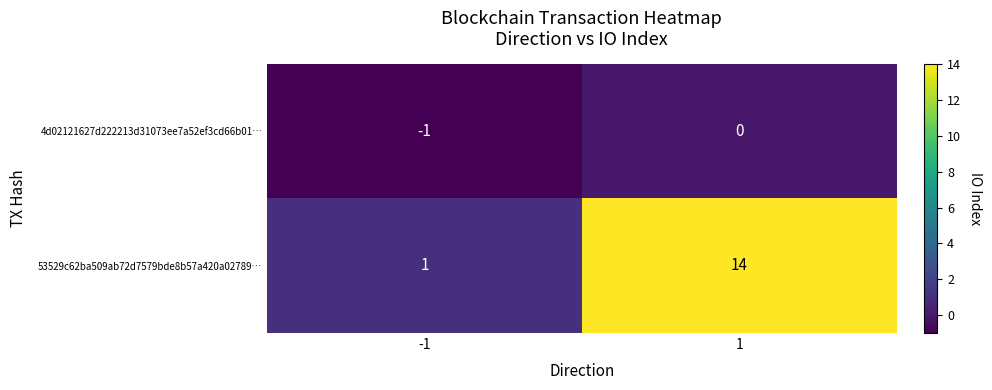

At which category is the sum across all series the highest?

1